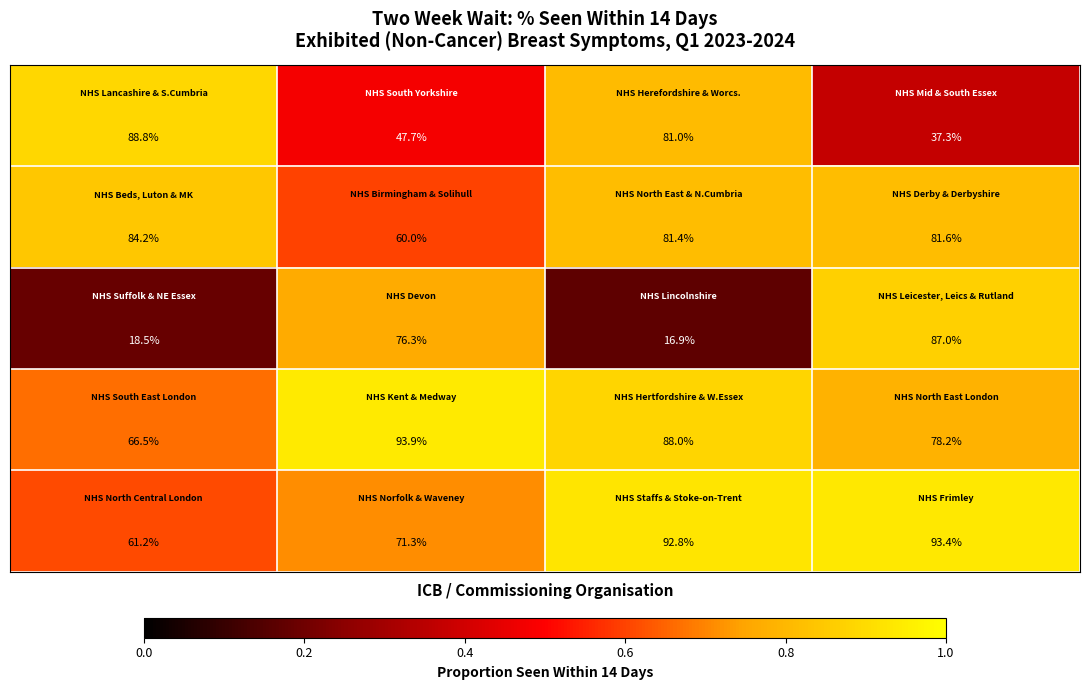

At how many categories does at least one series exceed 75?

4